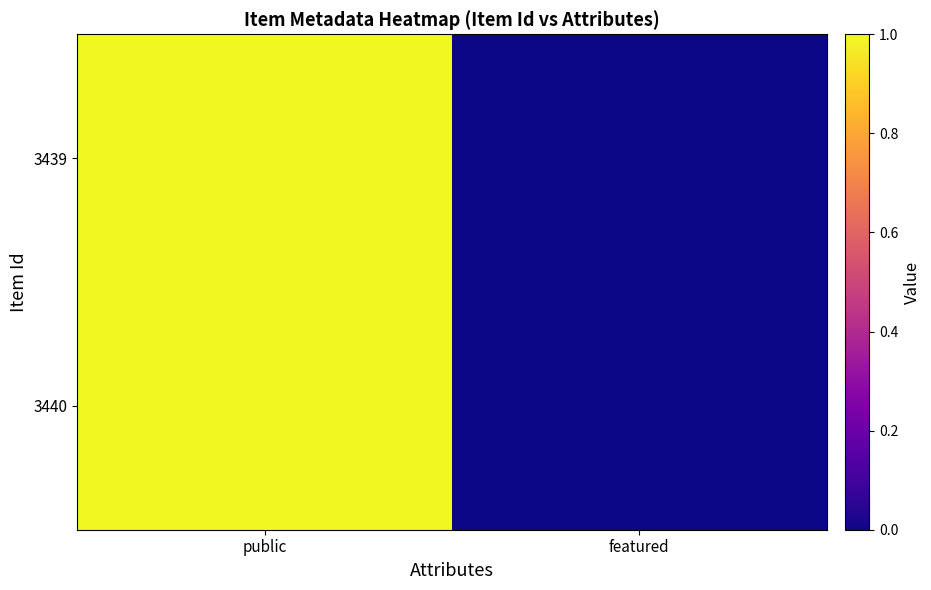

Reading right to left, list all the values displayed in this chart.

3440: featured=0	public=1
3439: featured=0	public=1